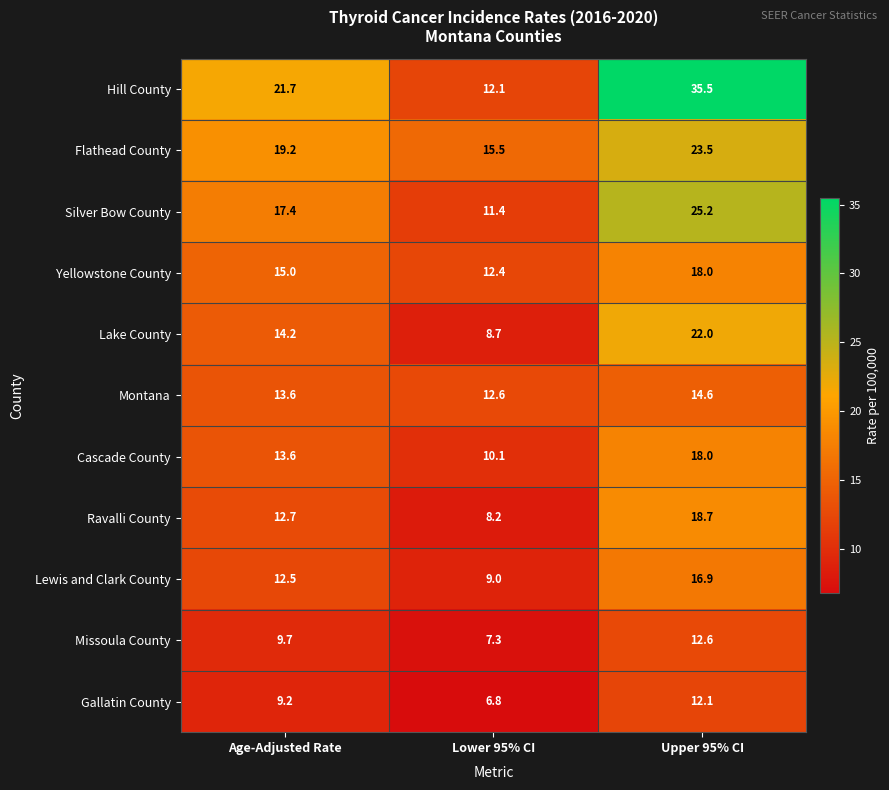

Which series has the widest spread of values?

Hill County